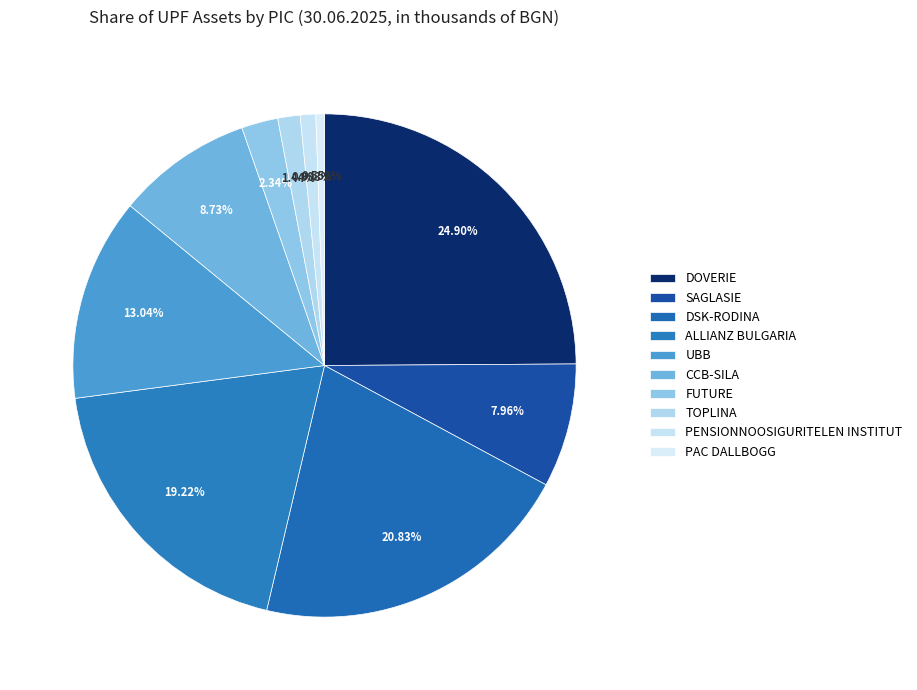

To the nearest percent, what portion does DSK-RODINA represent?

21%